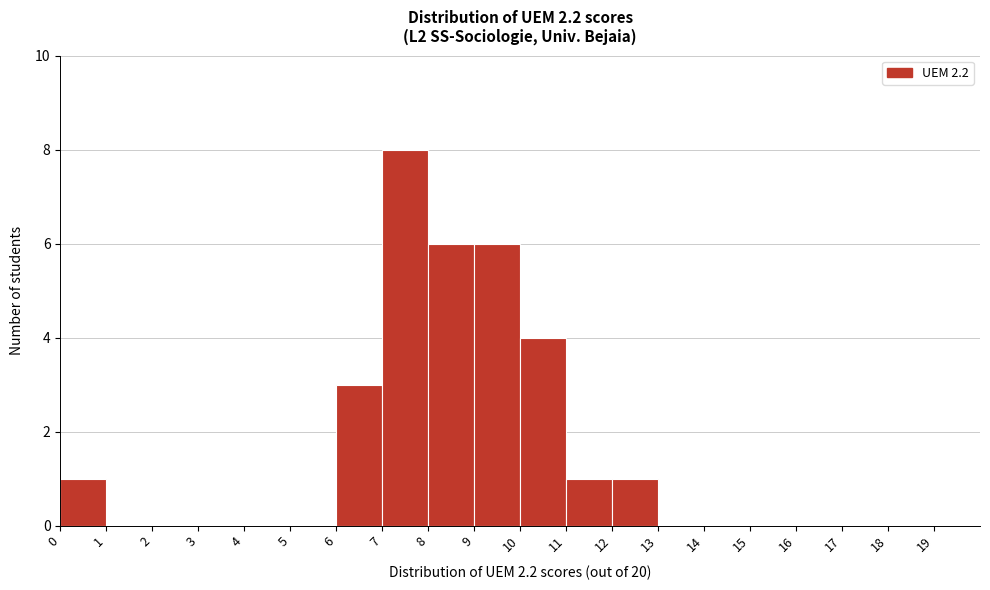

Reading left to right, transcribe this chart: for each bar, give the range it covers on the x-axis and its height. The values are not printed on the chart, so give them approximately, as read against the axis.

0 to 1: 1
1 to 2: 0
2 to 3: 0
3 to 4: 0
4 to 5: 0
5 to 6: 0
6 to 7: 3
7 to 8: 8
8 to 9: 6
9 to 10: 6
10 to 11: 4
11 to 12: 1
12 to 13: 1
13 to 14: 0
14 to 15: 0
15 to 16: 0
16 to 17: 0
17 to 18: 0
18 to 19: 0
19 to 20: 0